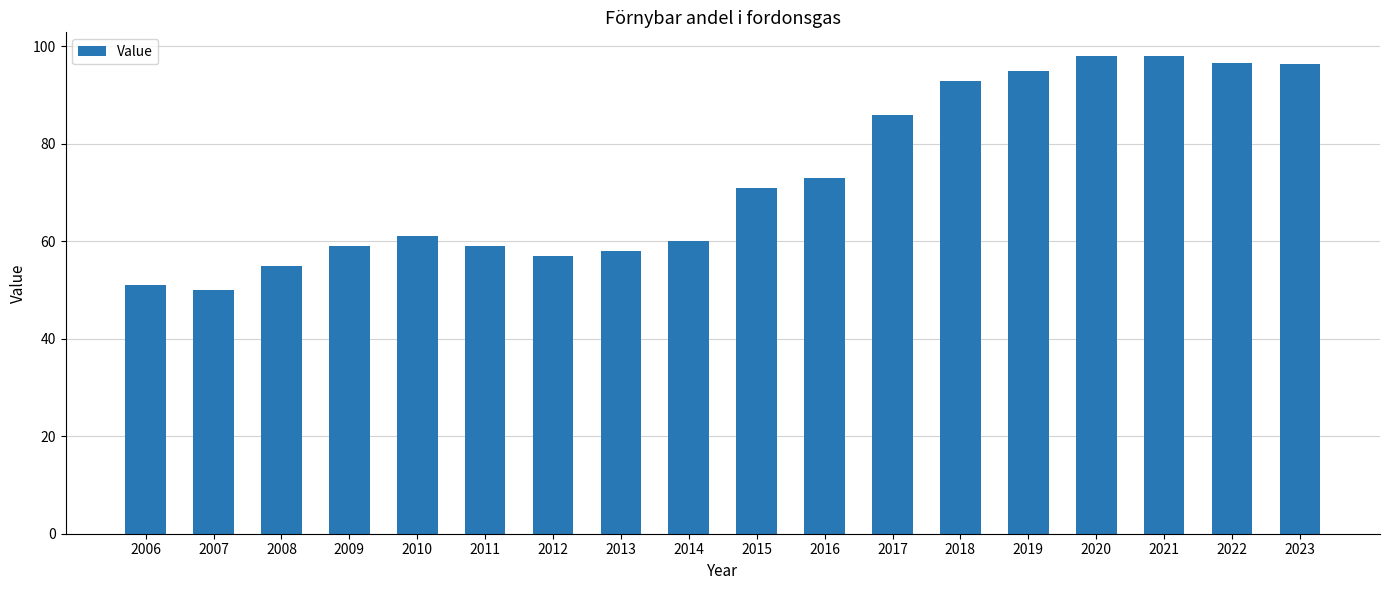

The chart shows a value of 86.0 at 2017. True or false?

True